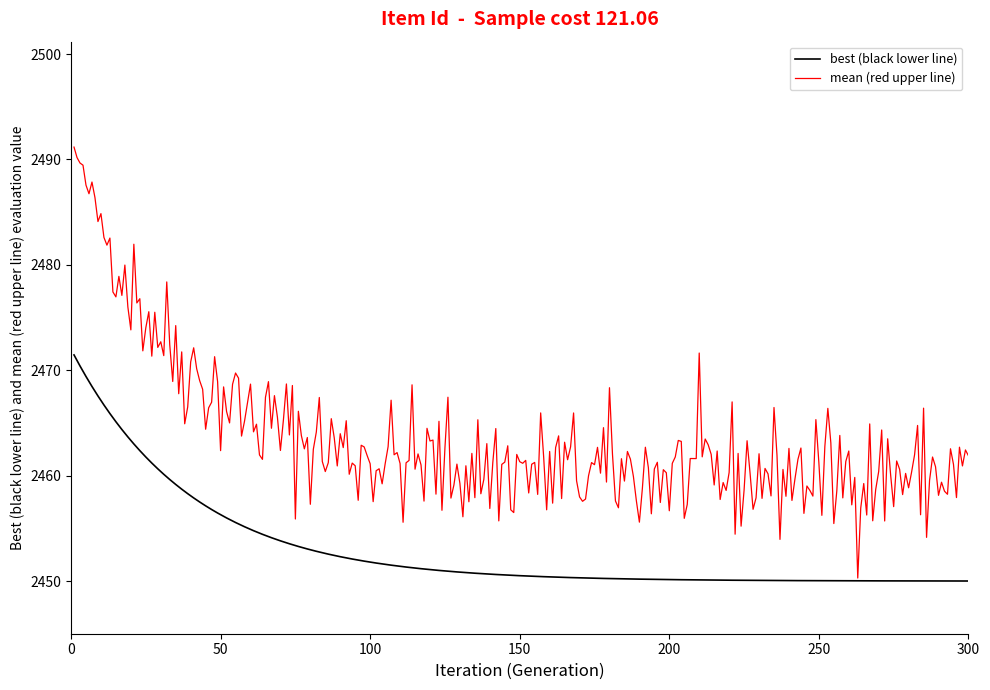

Which series has the largest range (max minus min)?

mean (red upper line)